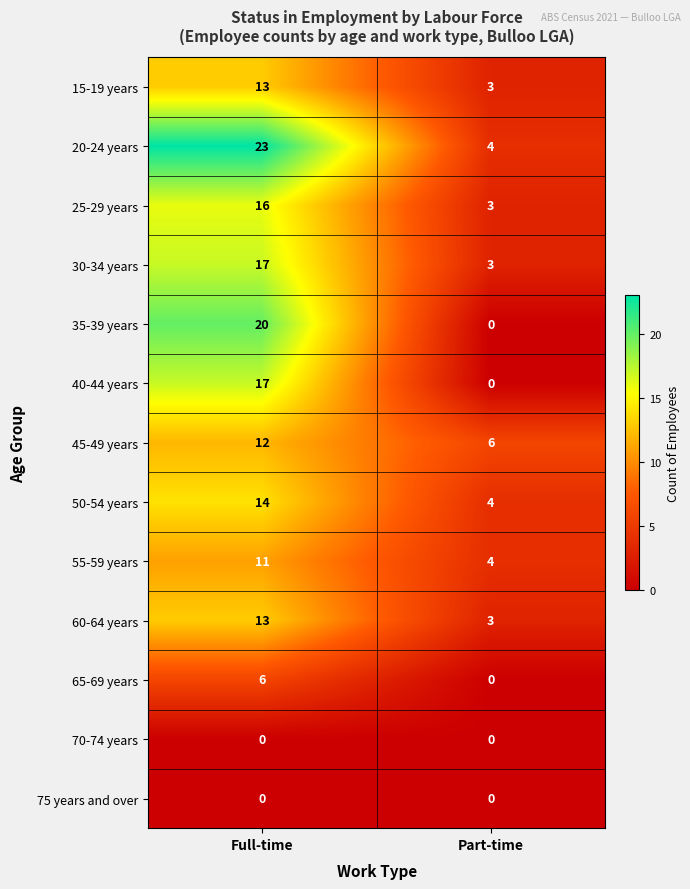

Reading right to left, transcribe all the data shown in this chart.

15-19 years: Part-time=3	Full-time=13
20-24 years: Part-time=4	Full-time=23
25-29 years: Part-time=3	Full-time=16
30-34 years: Part-time=3	Full-time=17
35-39 years: Part-time=0	Full-time=20
40-44 years: Part-time=0	Full-time=17
45-49 years: Part-time=6	Full-time=12
50-54 years: Part-time=4	Full-time=14
55-59 years: Part-time=4	Full-time=11
60-64 years: Part-time=3	Full-time=13
65-69 years: Part-time=0	Full-time=6
70-74 years: Part-time=0	Full-time=0
75 years and over: Part-time=0	Full-time=0